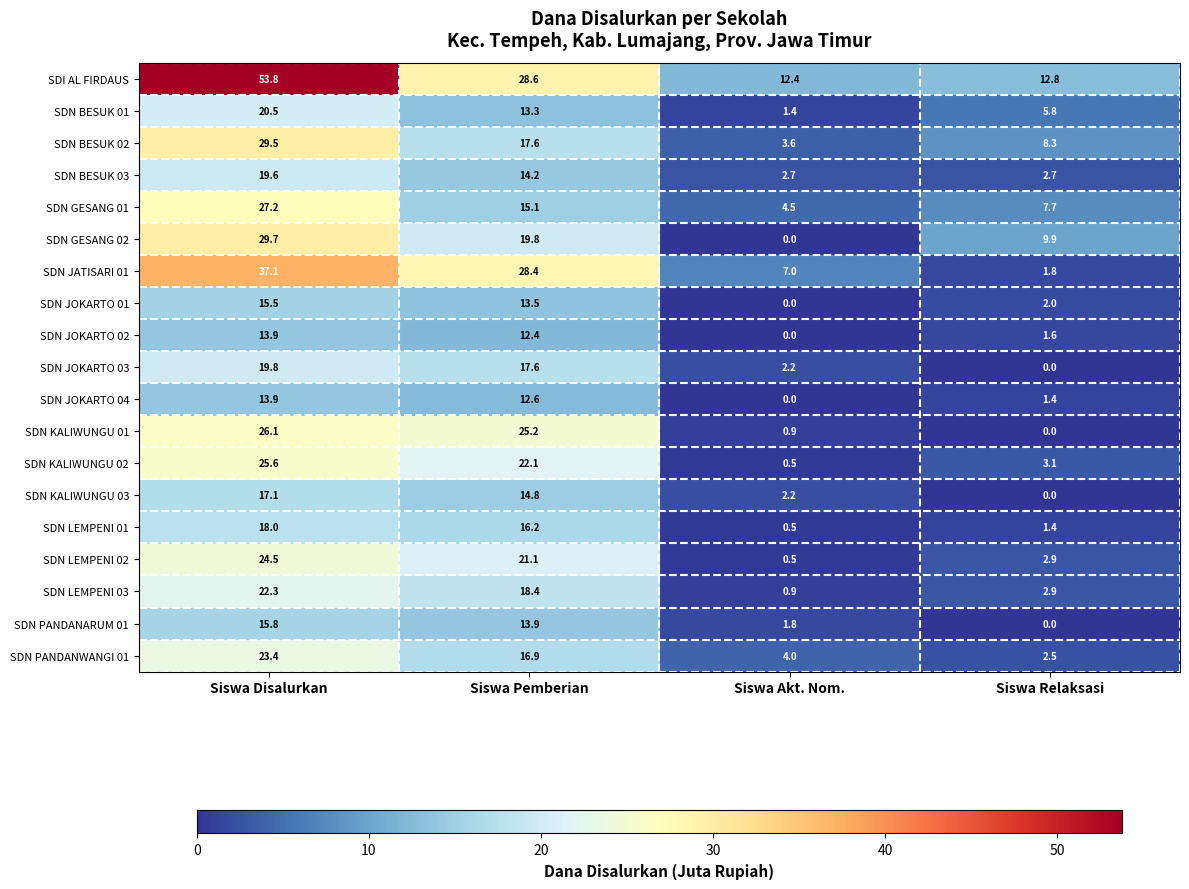

True or false: SDN JATISARI 01 has a value of 49.6 at Siswa Pemberian.

False